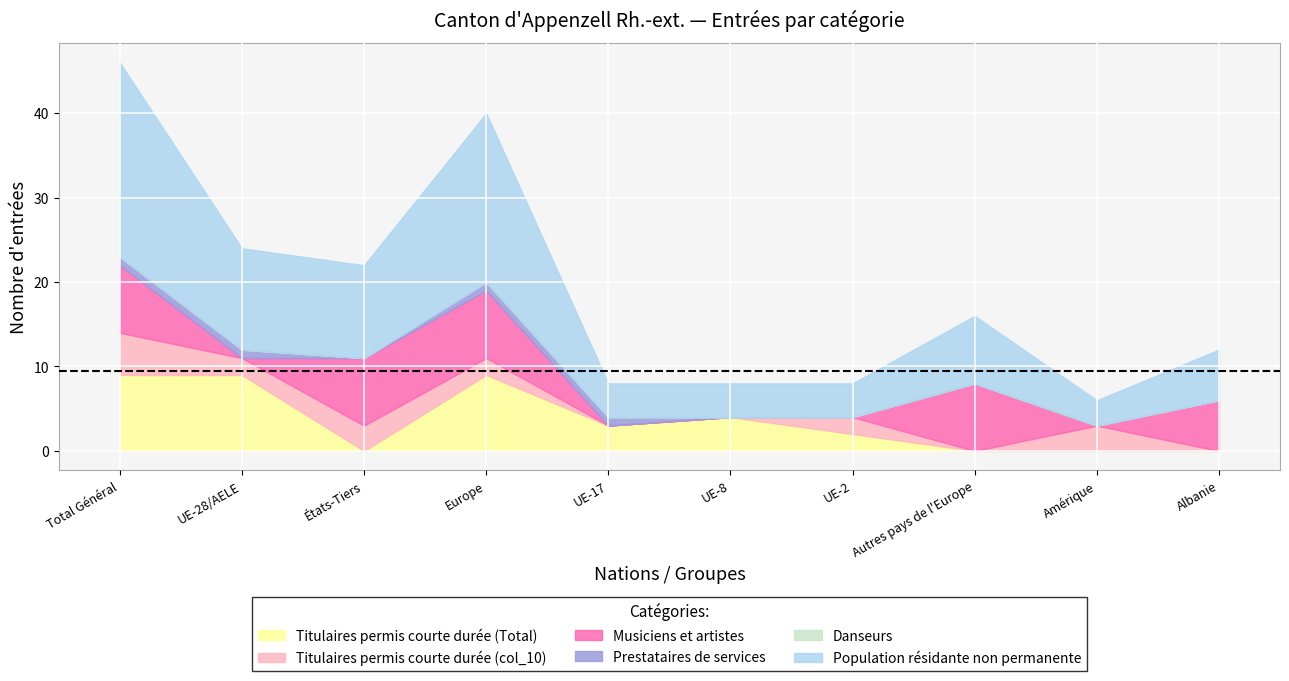

At which label does Titulaires permis courte durée (Total) first exceed 3?

Total Général